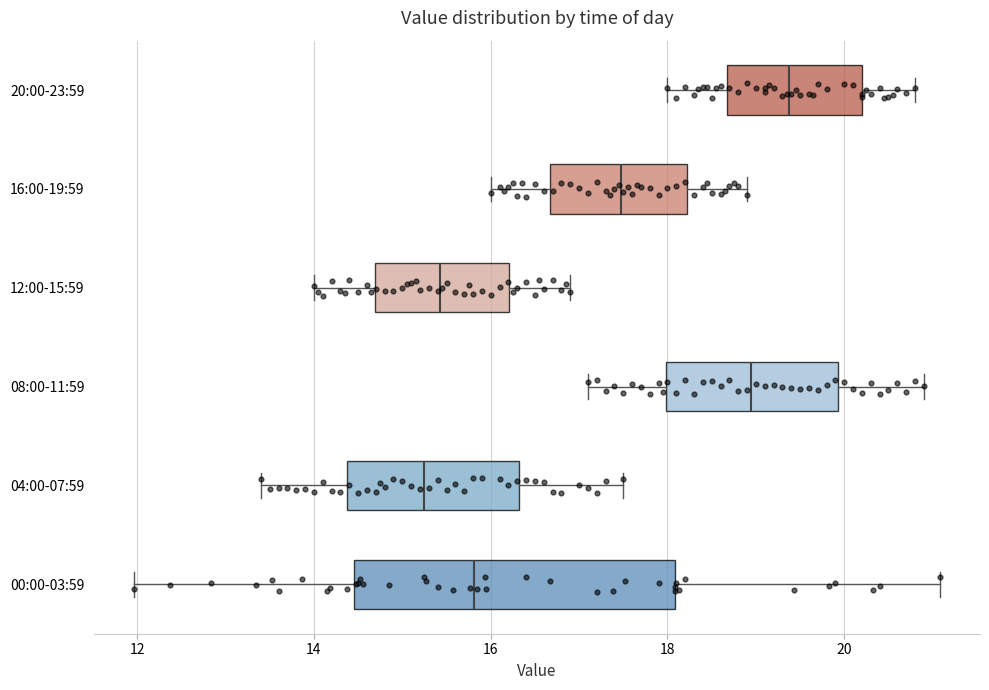

Where does the right whisker of the box for 04:00-07:59 end on the x-axis? The values are not printed on the chart, so give them approximately, as read against the axis.

17.6